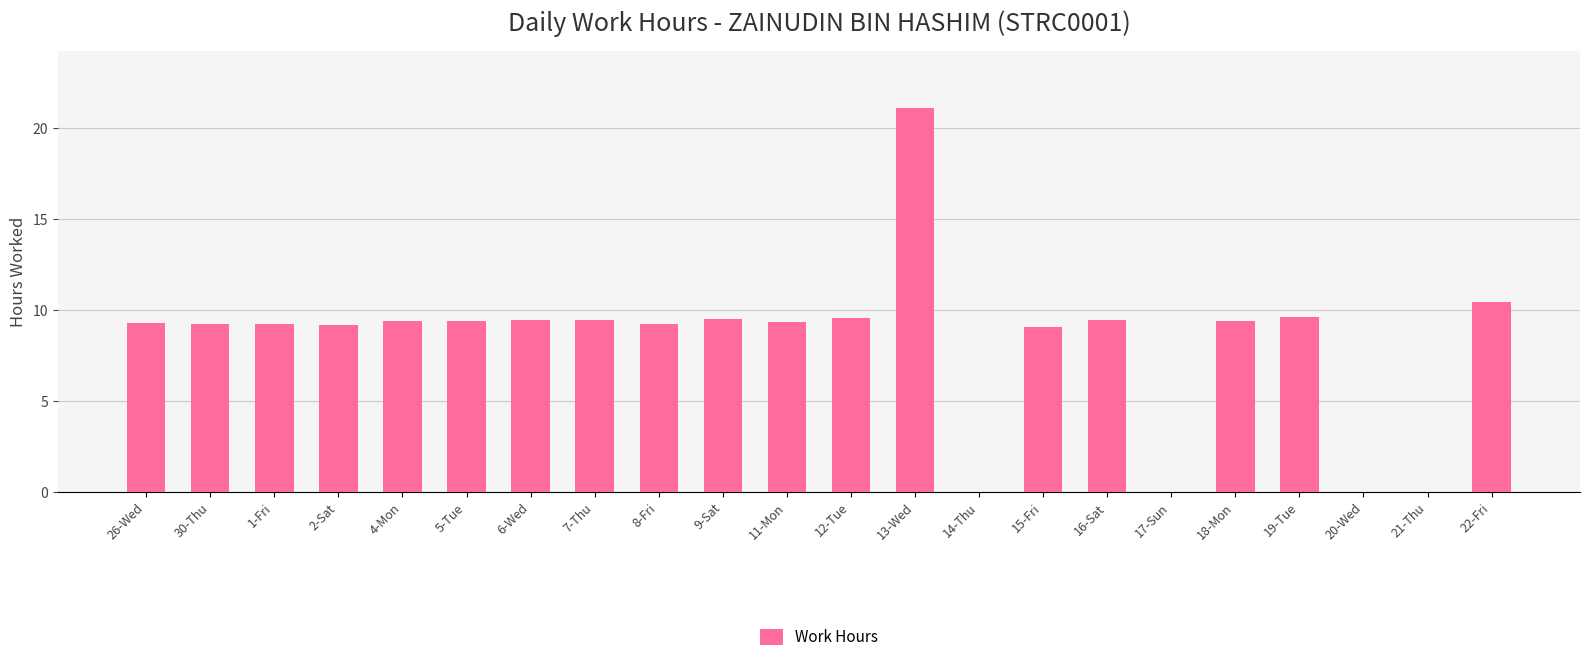

At which label does the data first exceed 9?

26-Wed